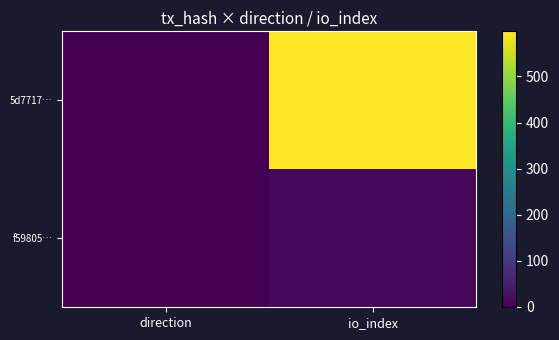

At which category does the chart reach its peak across all series?

io_index